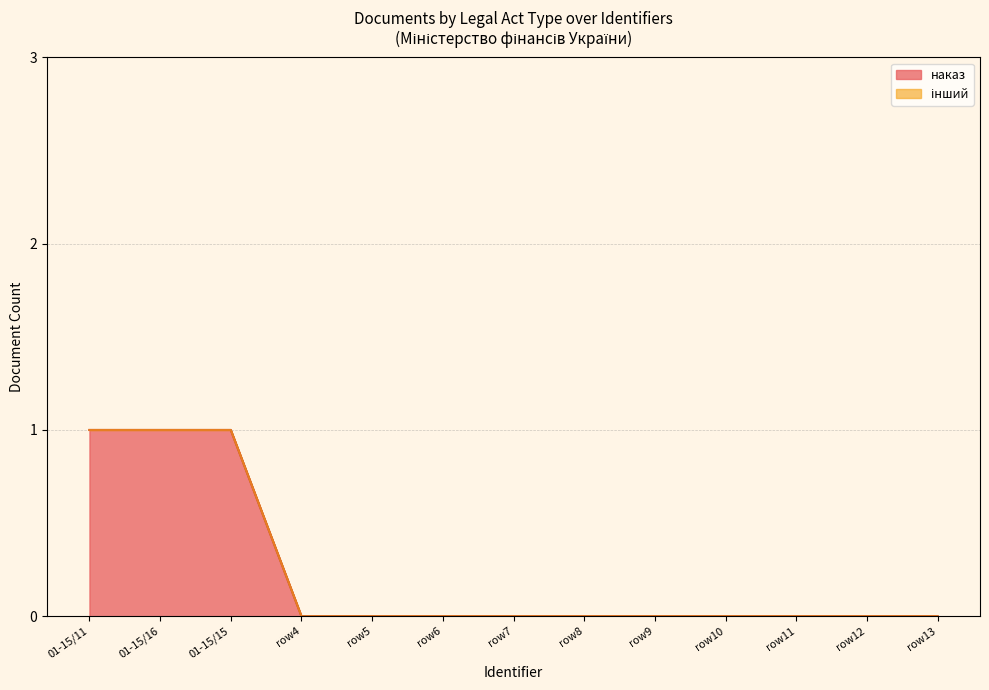

At which category is the sum across all series the highest?

01-15/11